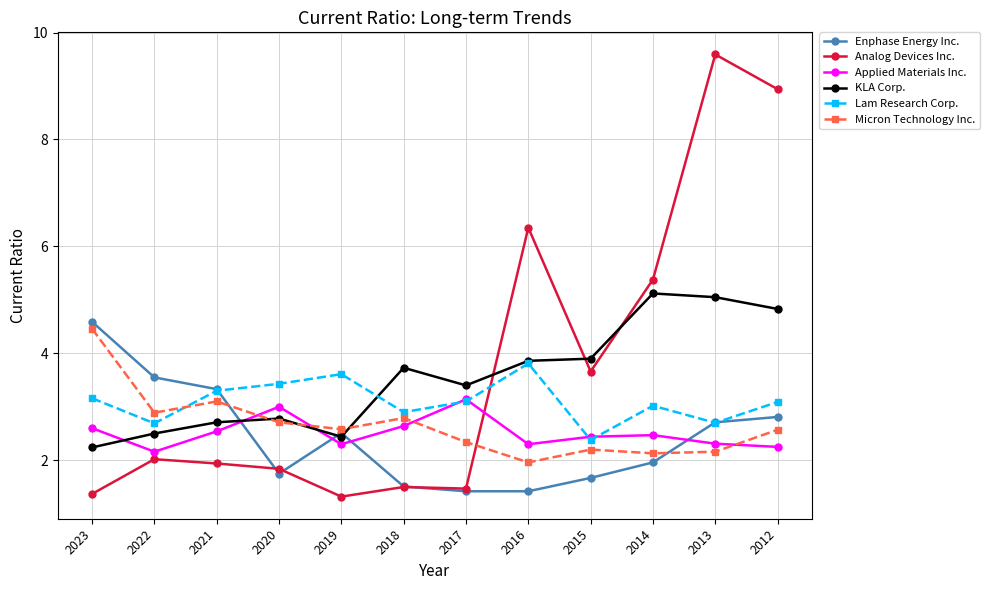

Rank the series by their maximum value, from highest to lowest.

Analog Devices Inc., KLA Corp., Enphase Energy Inc., Micron Technology Inc., Lam Research Corp., Applied Materials Inc.